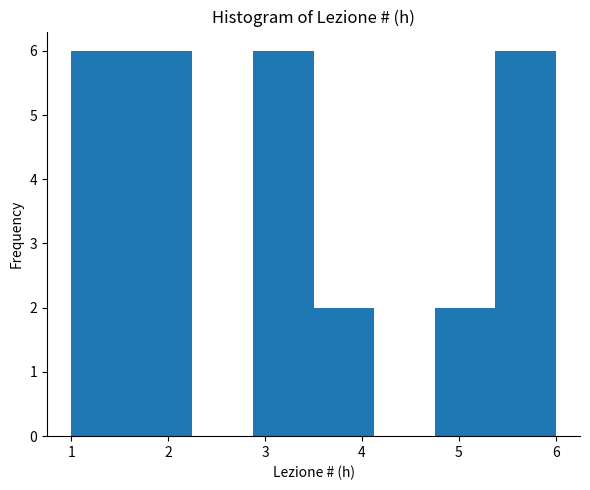

Reading left to right, list every bar in this chart as the range it spans on the x-axis followed by its height. Neither the bar edges nor the heights are printed on the chart, so give them approximately, as read against the axes.

1.0 to 1.6: 6
1.6 to 2.3: 6
2.3 to 2.9: 0
2.9 to 3.5: 6
3.5 to 4.1: 2
4.1 to 4.8: 0
4.8 to 5.4: 2
5.4 to 6.0: 6